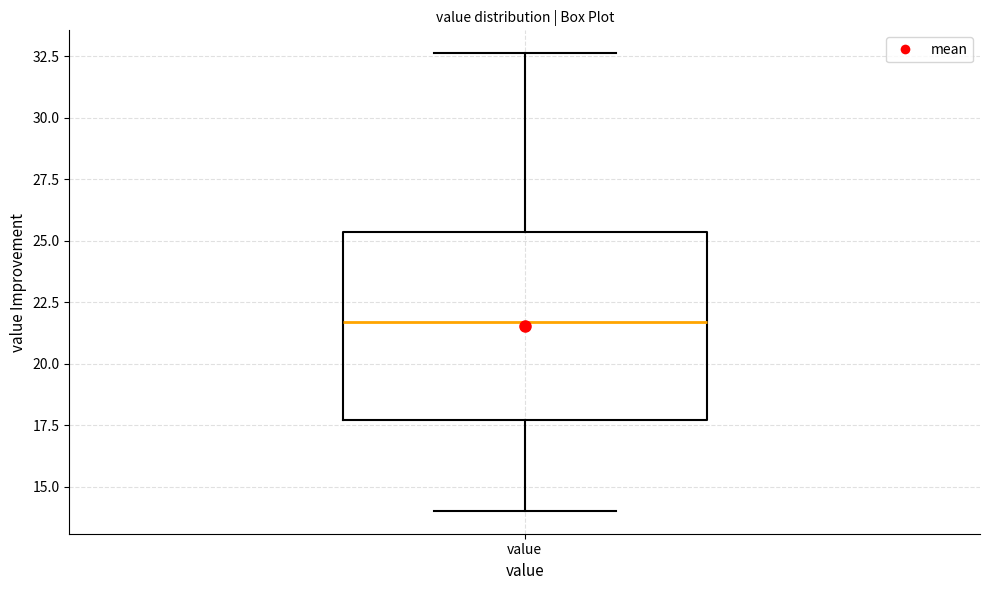

Read this box plot against the y-axis: the position of the median line, the range covered by the box, and the ends of both whiskers. The values are not printed on the chart, so give them approximately, as read against the axis.

median 21.5, box 17.5 to 25.5, whiskers 14.0 to 32.5